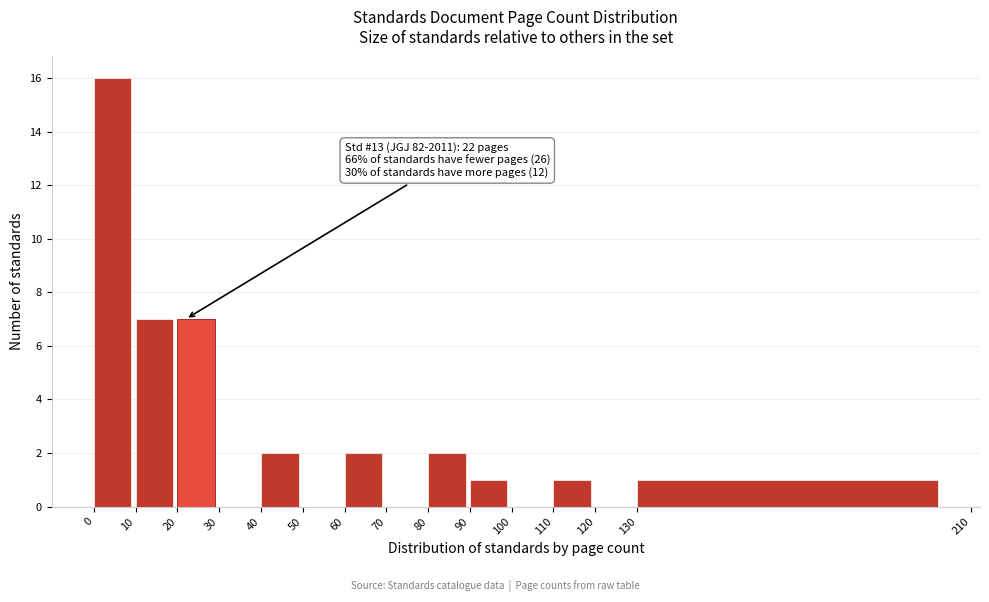

Over which range of the x-axis is the bar tallest?

0 to 10